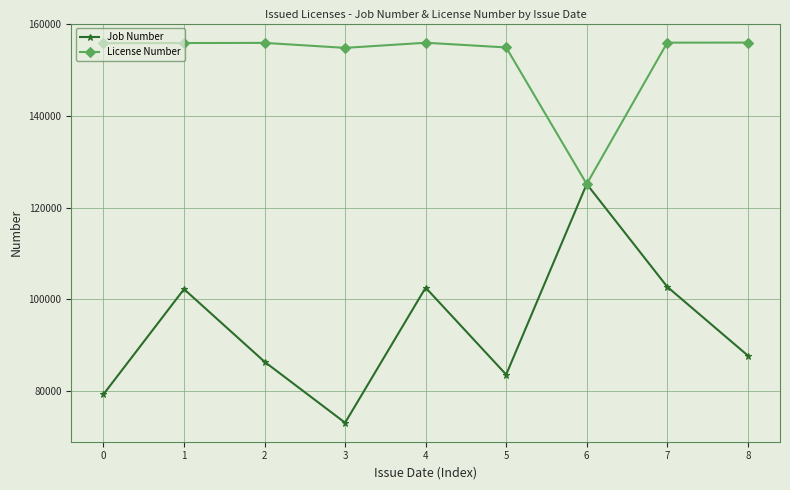

Rank the series by their average value, from highest to lowest.

License Number, Job Number